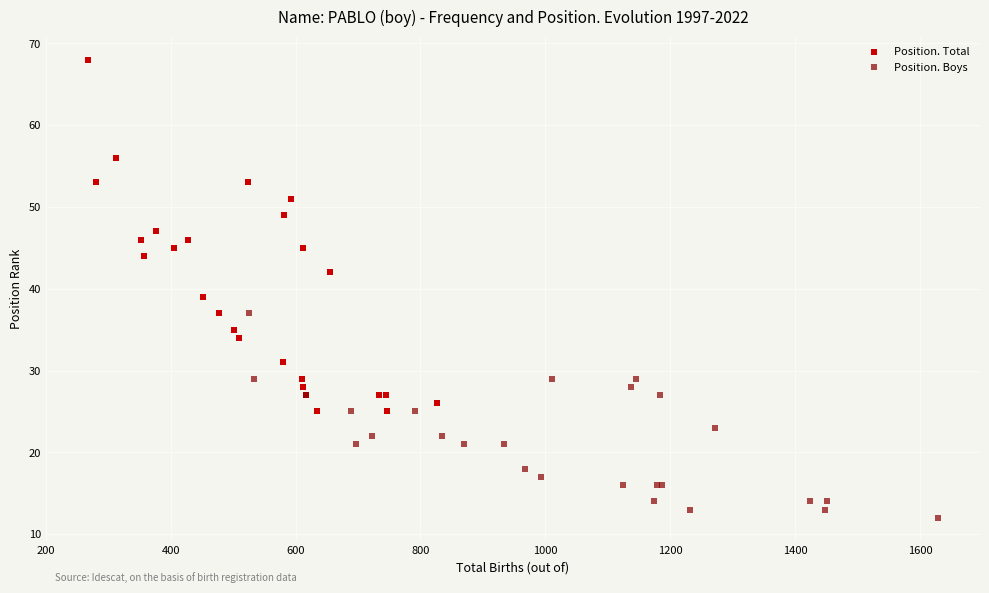

Which series contains the lowest Y value?

Position. Boys